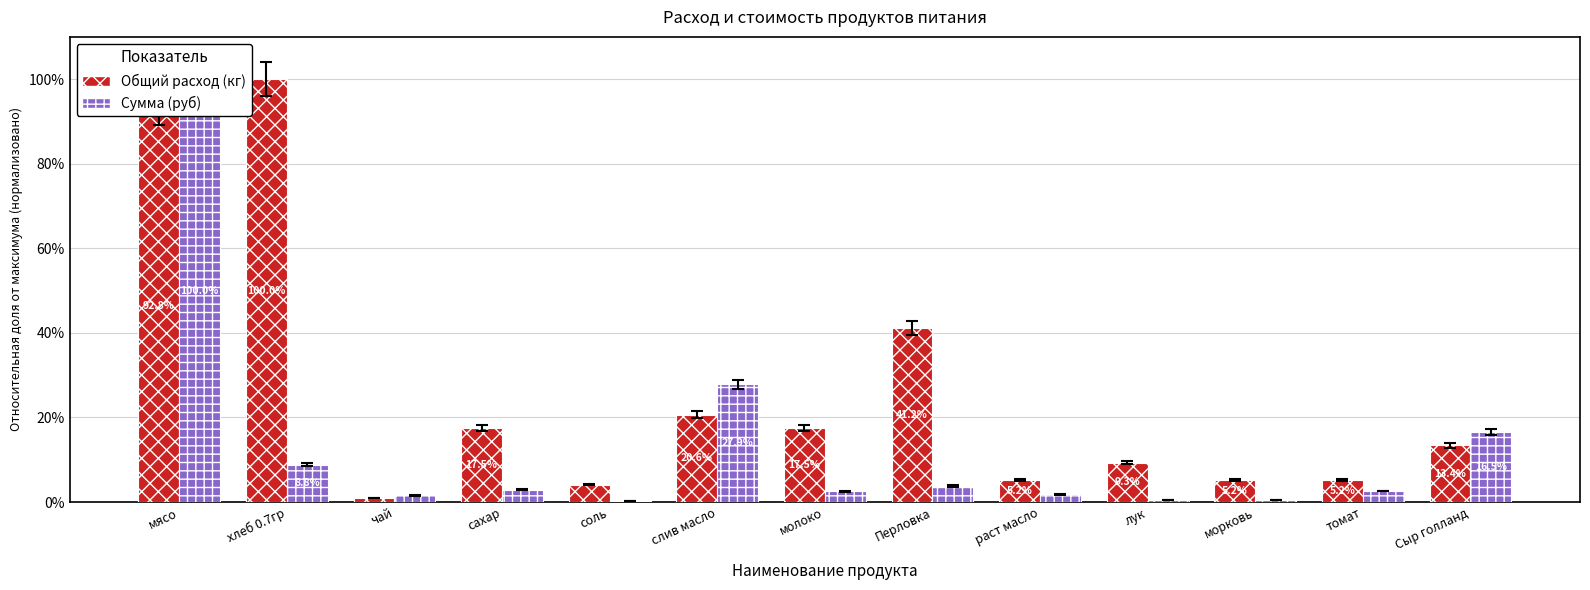

Rank the series at соль from lowest to highest value.

Сумма (руб), Общий расход (кг)